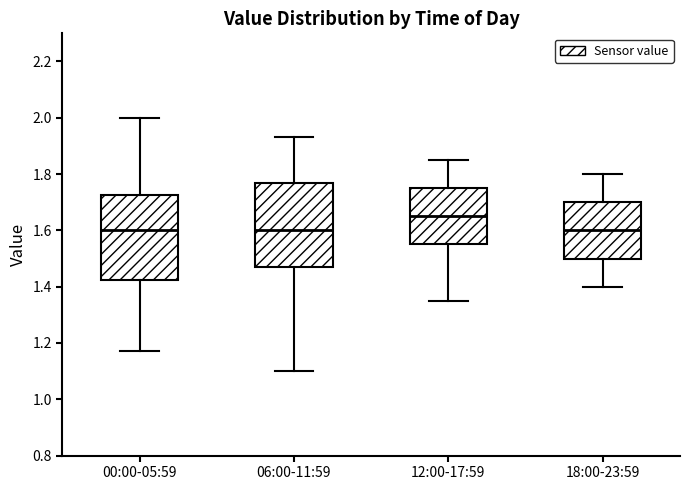

Where does the lower whisker of the box for 12:00-17:59 end on the y-axis? The values are not printed on the chart, so give them approximately, as read against the axis.

1.36